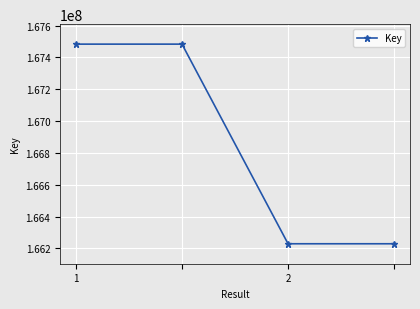

What is the sum of all values?

667425446